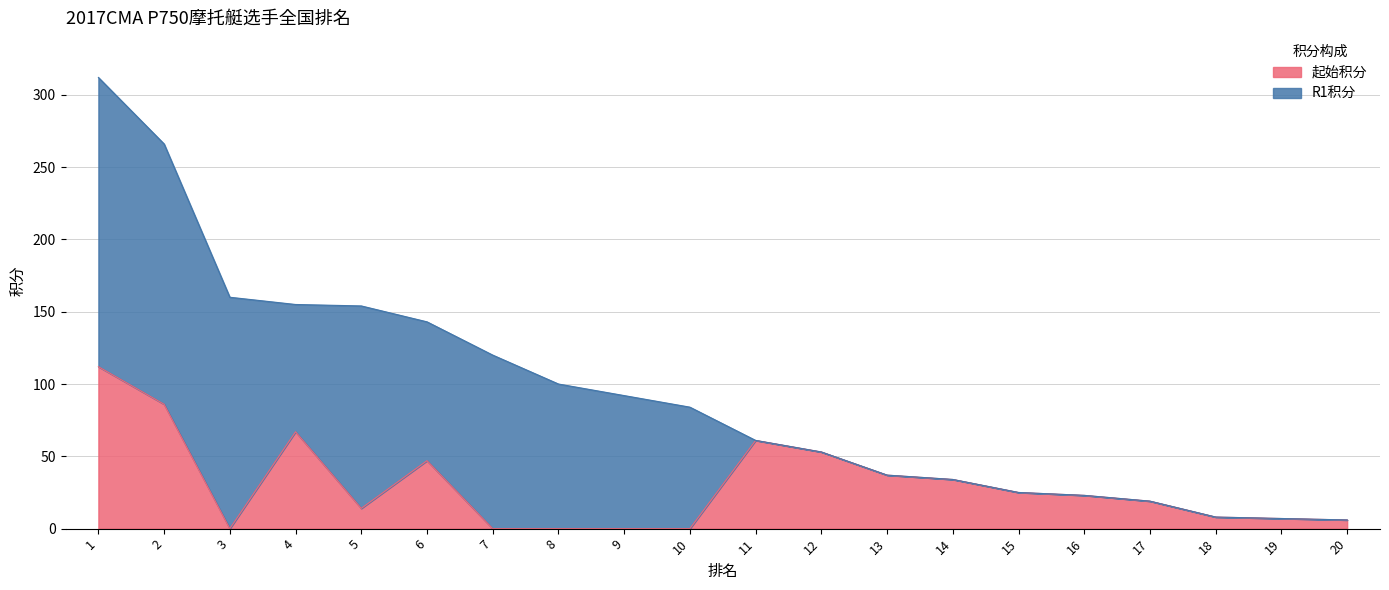

True or false: 当前积分 has more than 1 points higher than both neighbors.

False